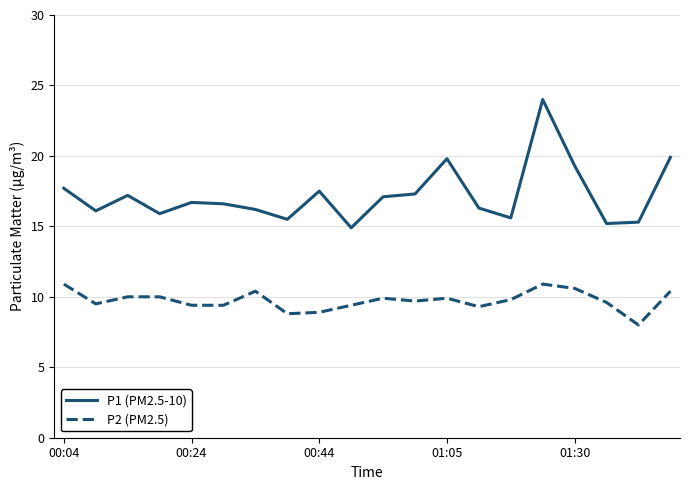

Which series has the largest total across all categories?

P1 (PM2.5-10)